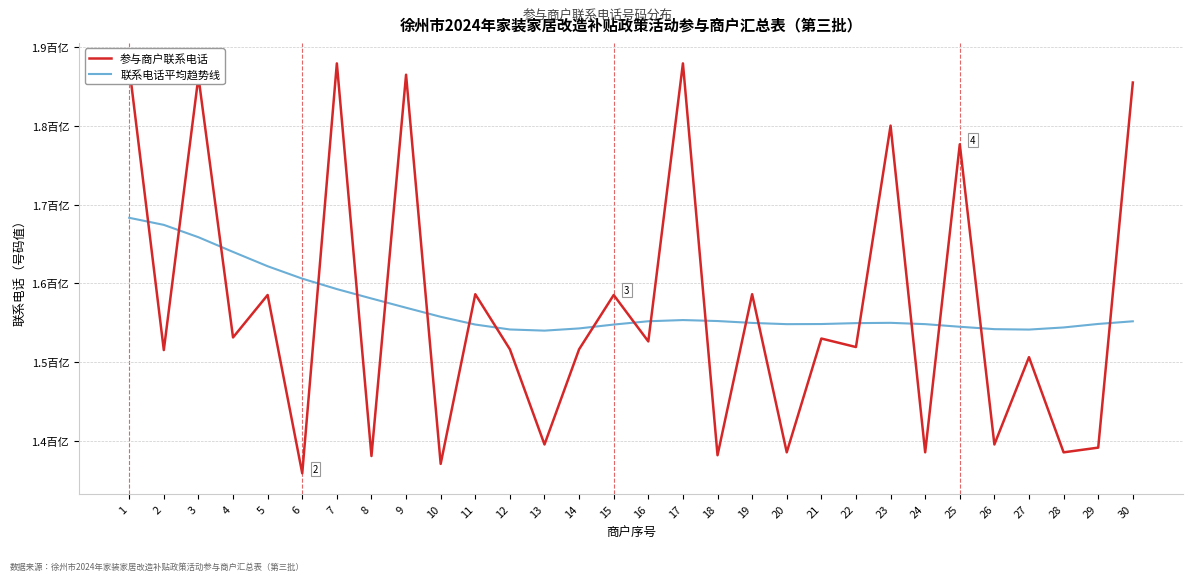

Does the chart have visible grid lines?

Yes